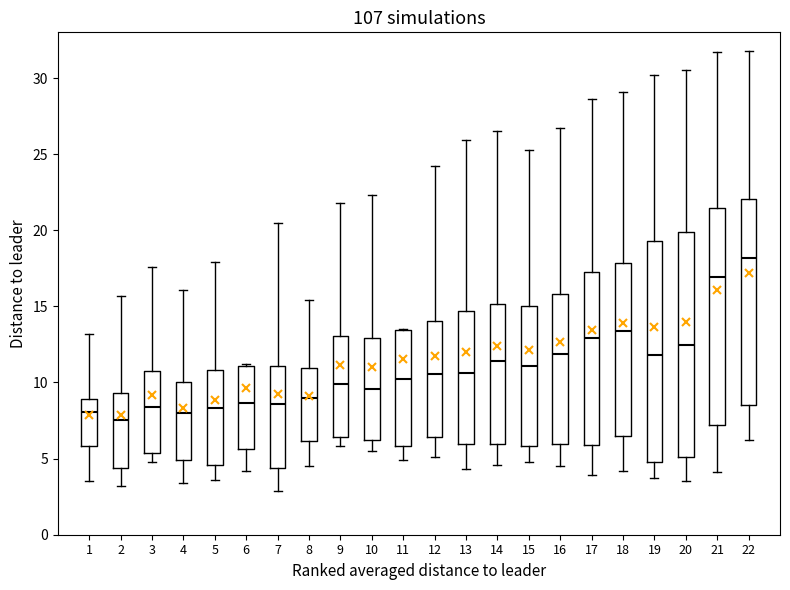

Where is the lower edge of the box at x = 17 on the y-axis? The values are not printed on the chart, so give them approximately, as read against the axis.

6.0